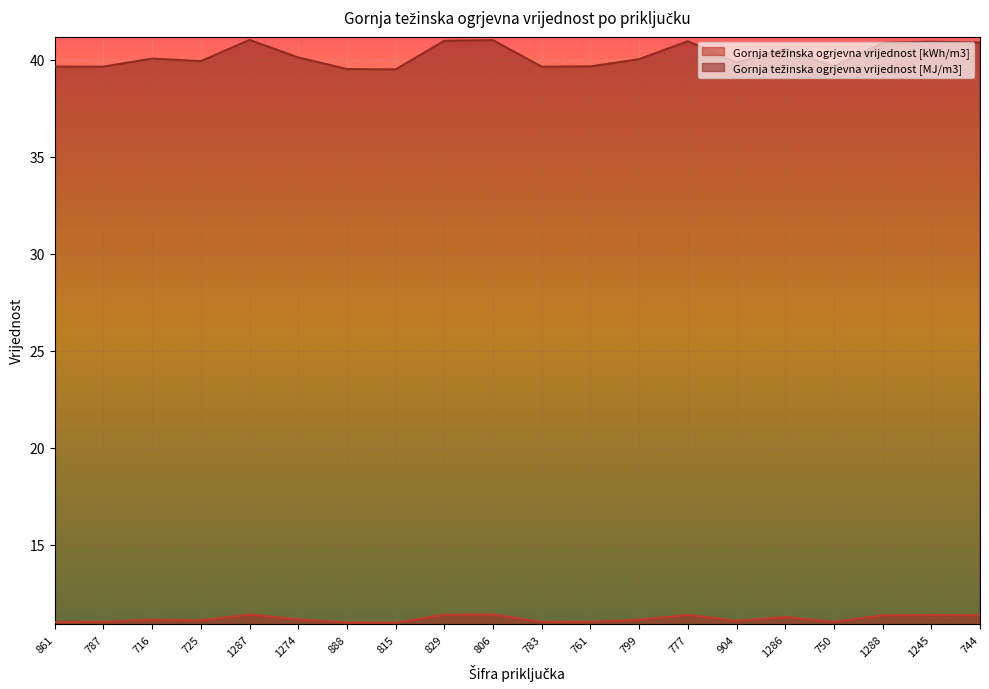

True or false: Gornja težinska ogrjevna vrijednost [MJ/m3] has a value of 17.6 at 815.

False